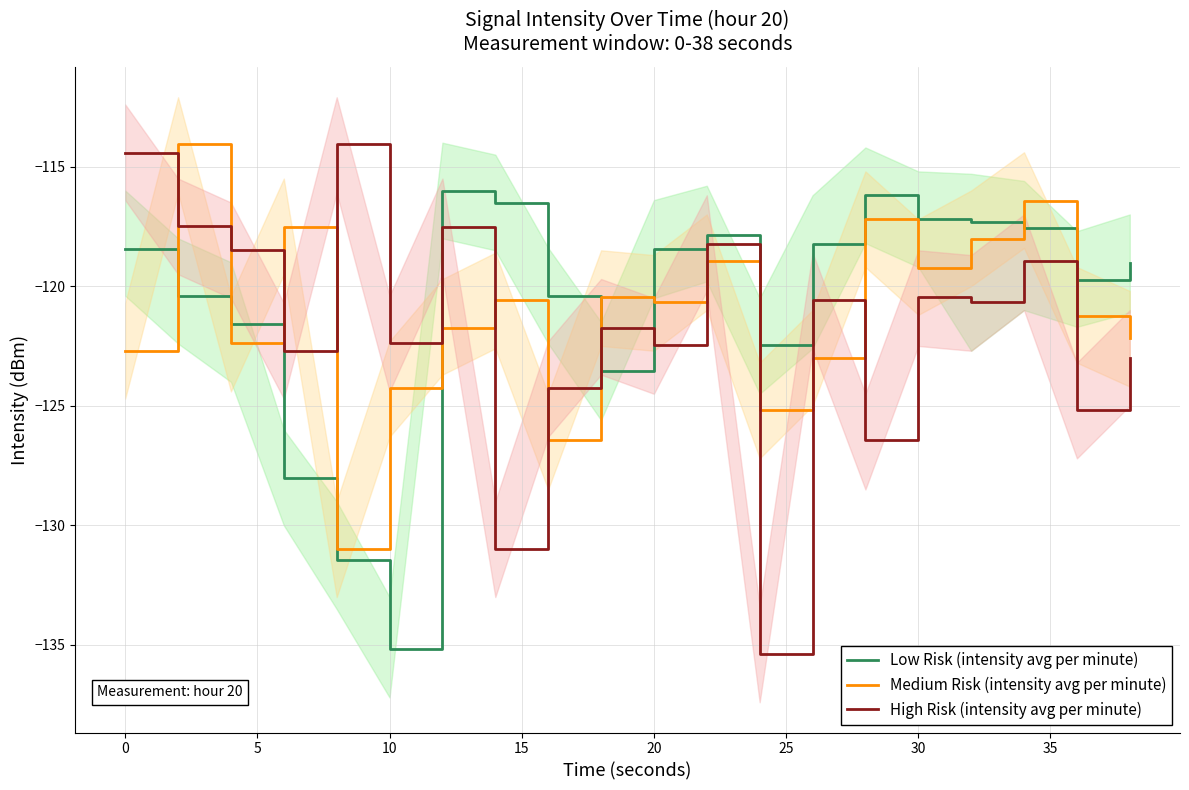

What is the total value across all series at 15?

-376.5